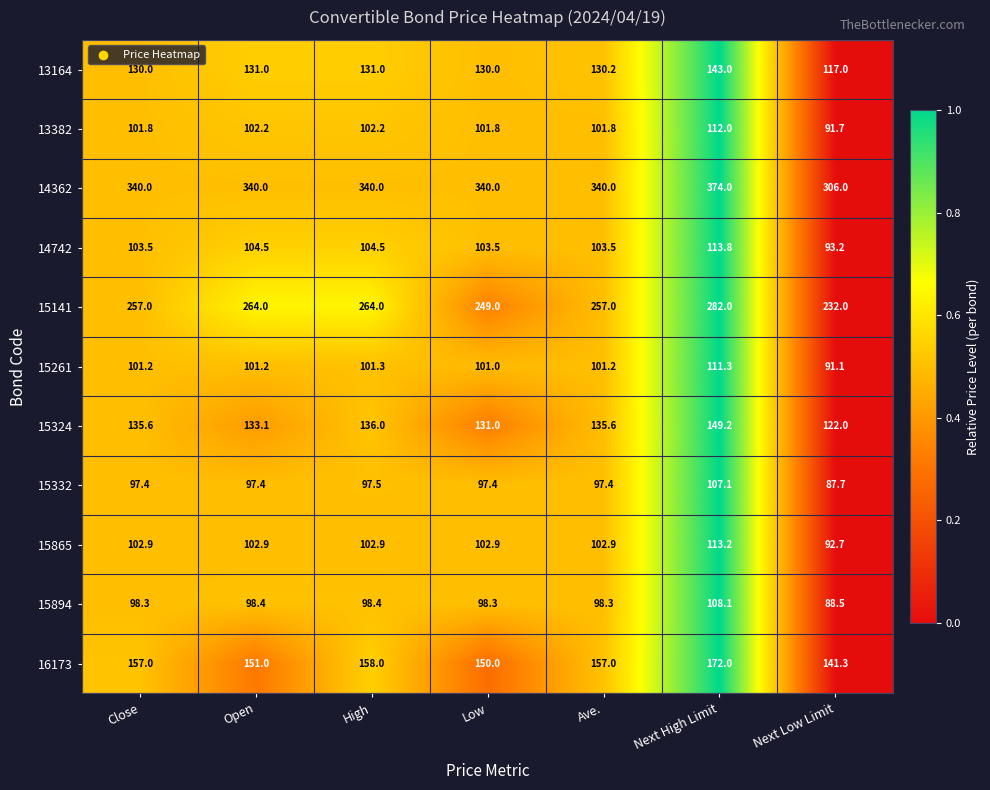

Is the value of 15332 at Open greater than the value of 13164 at Ave.?

No